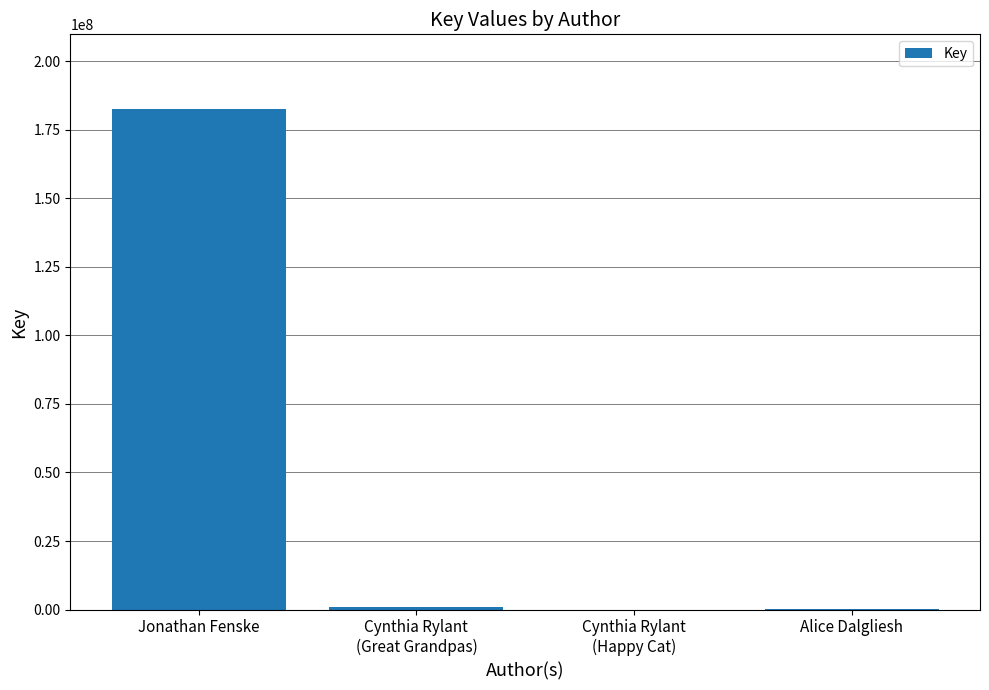

What is the greatest value displayed?

182370118